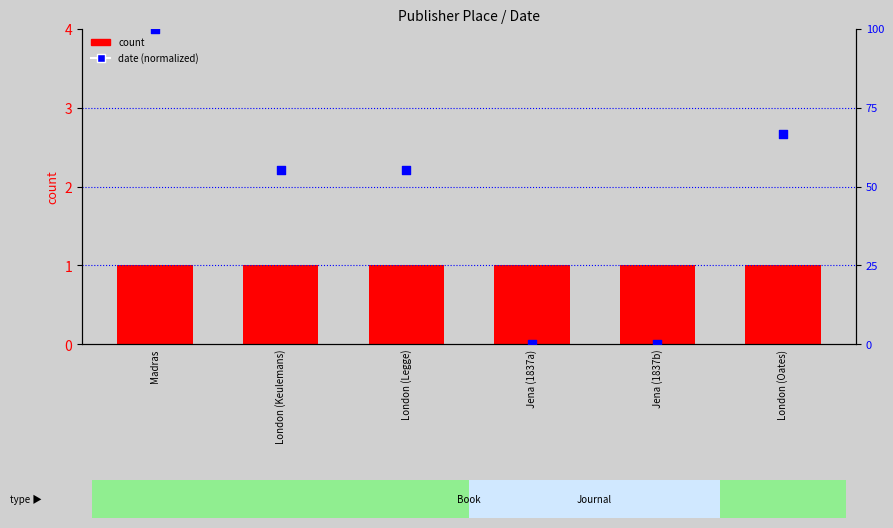

Which series has the largest total across all categories?

date (normalized)